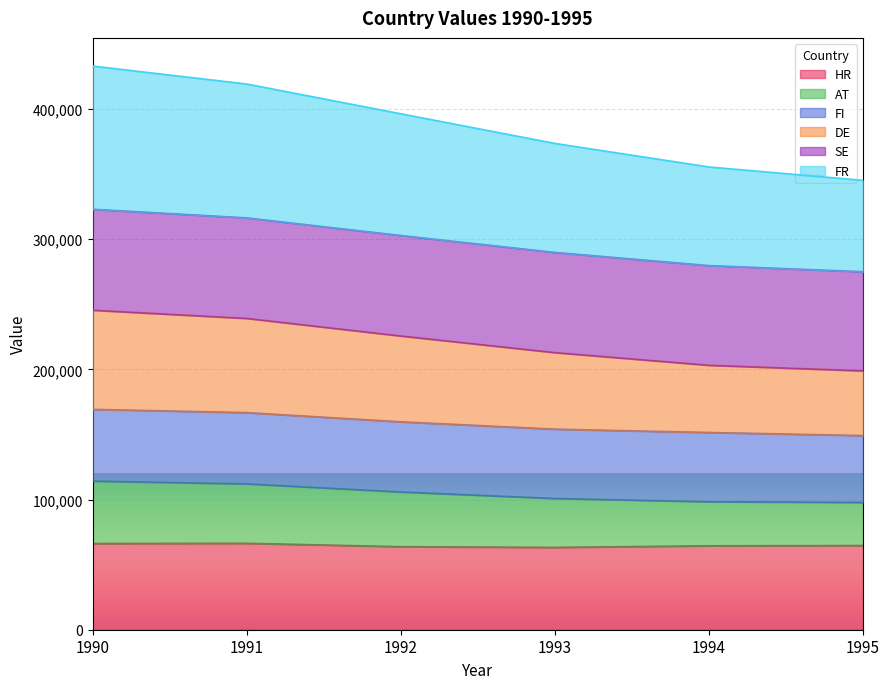

Is it true that DE equals 531316 at 1993?

False